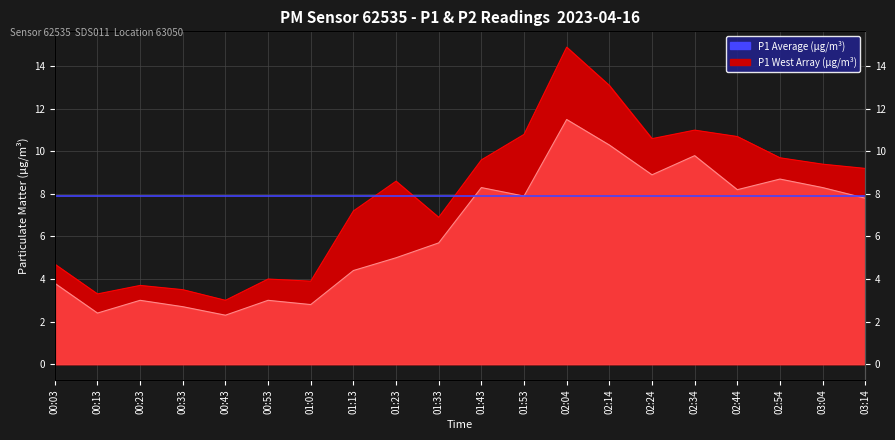

What is the difference between the P2 values at 02:24 and 02:44?

0.7